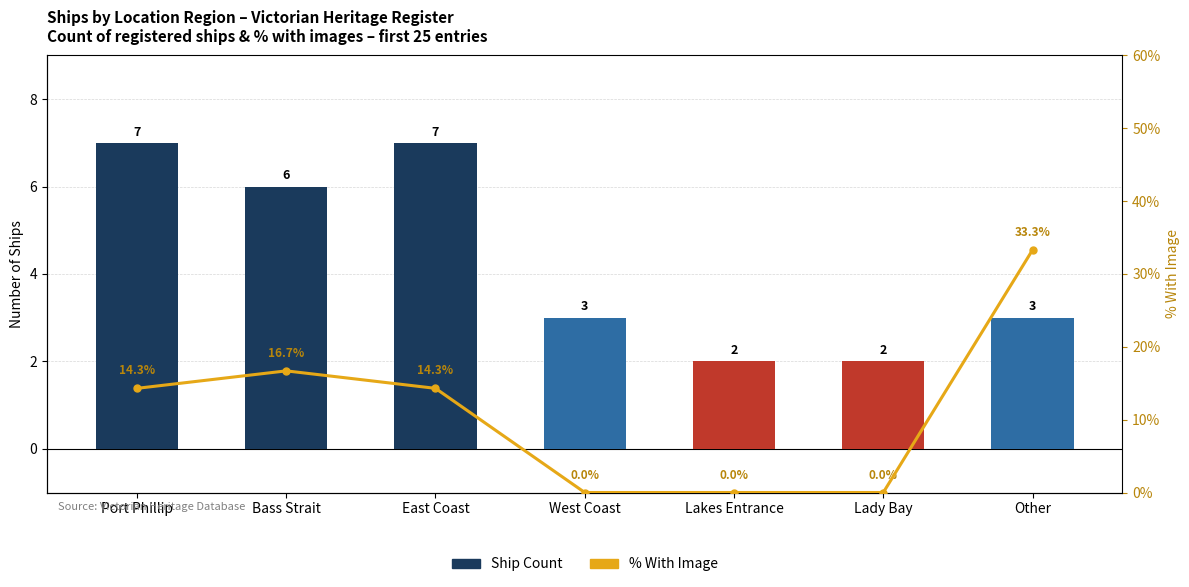

List the labels in order of Ship Count value, smallest first.

Lakes Entrance, Lady Bay, West Coast, Other, Bass Strait, Port Phillip, East Coast